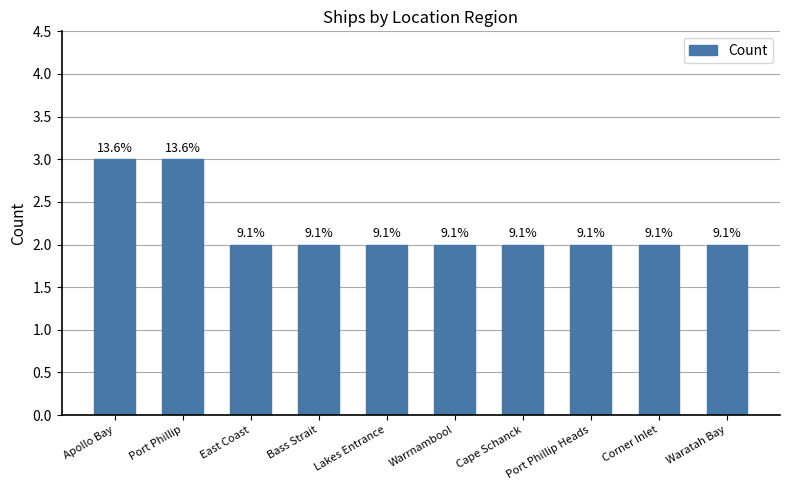

How many values are between 2 and 3?

10